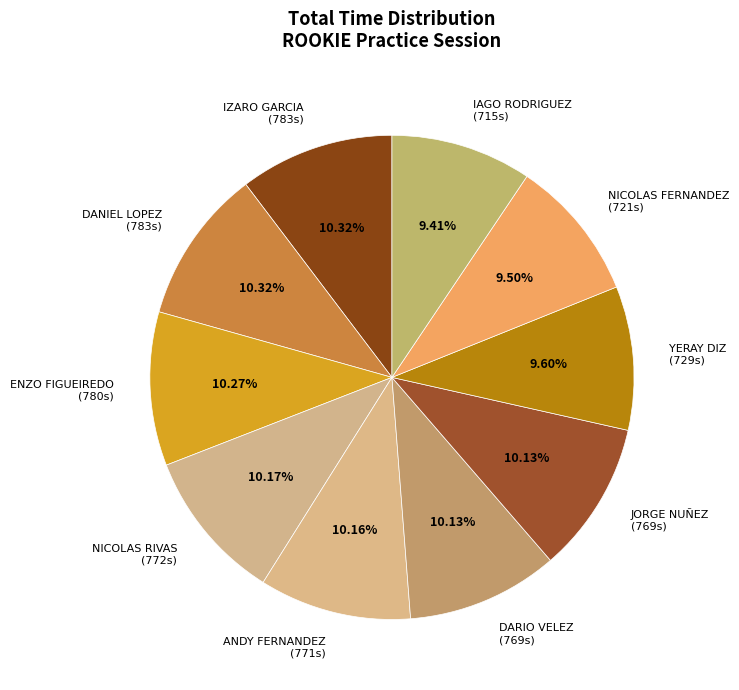

Combined, do DANIEL LOPEZ (783s) and IZARO GARCIA (783s) account for over 50%?

No